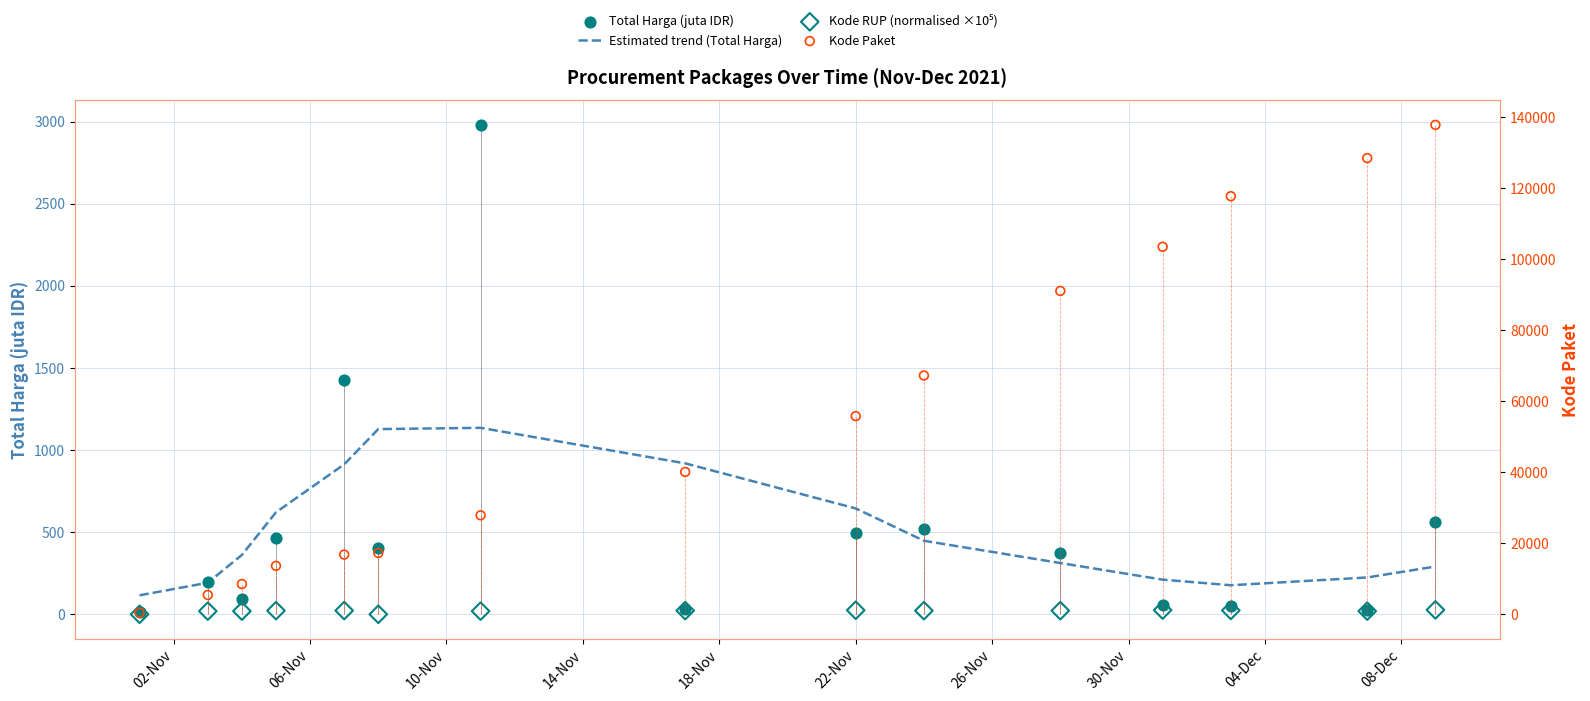

What are all the series names shown in the legend?

Estimated trend (Total Harga), Total Harga (juta IDR), Kode RUP (normalised ×10⁵), Kode Paket